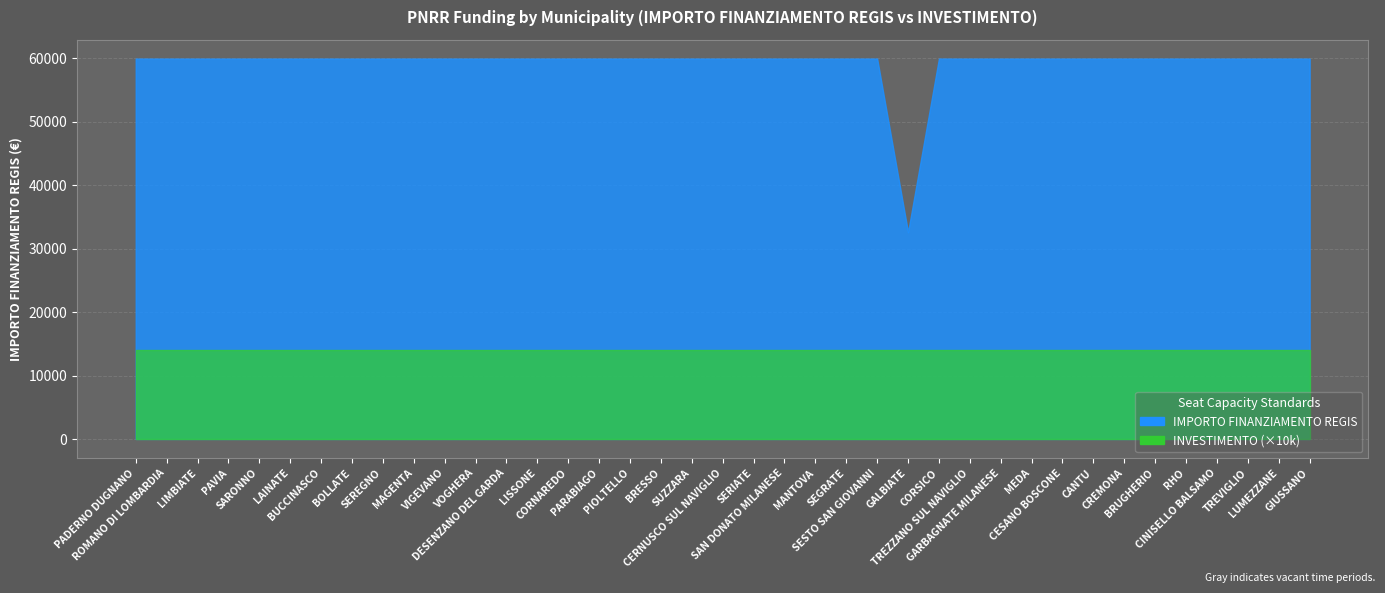

What is the label of the 35th point from the left?

RHO